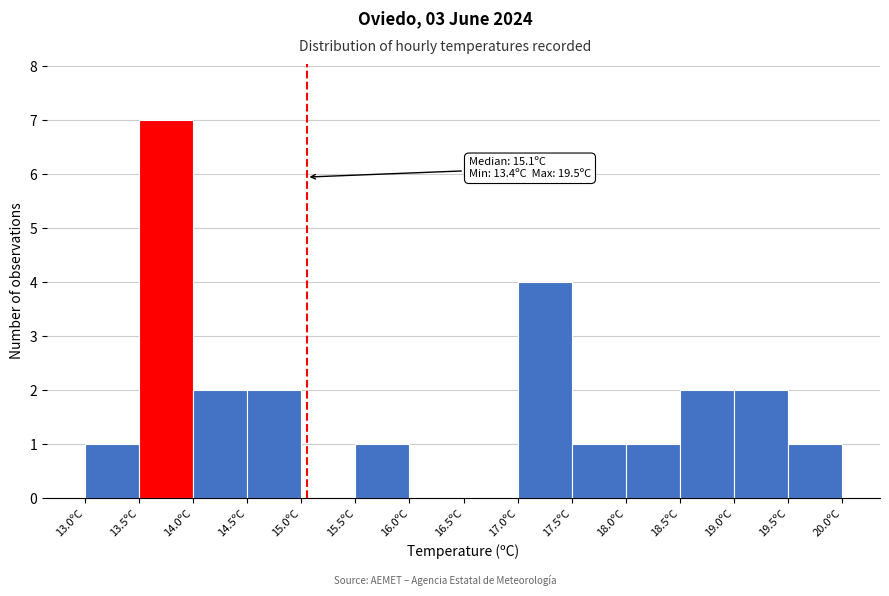

Which range on the x-axis has the tallest bar?

13.5 to 14.0